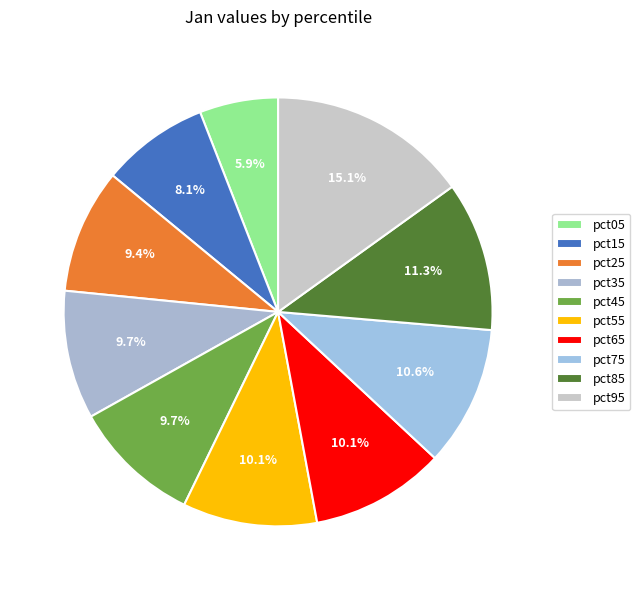

Which slice is the smallest?

pct05